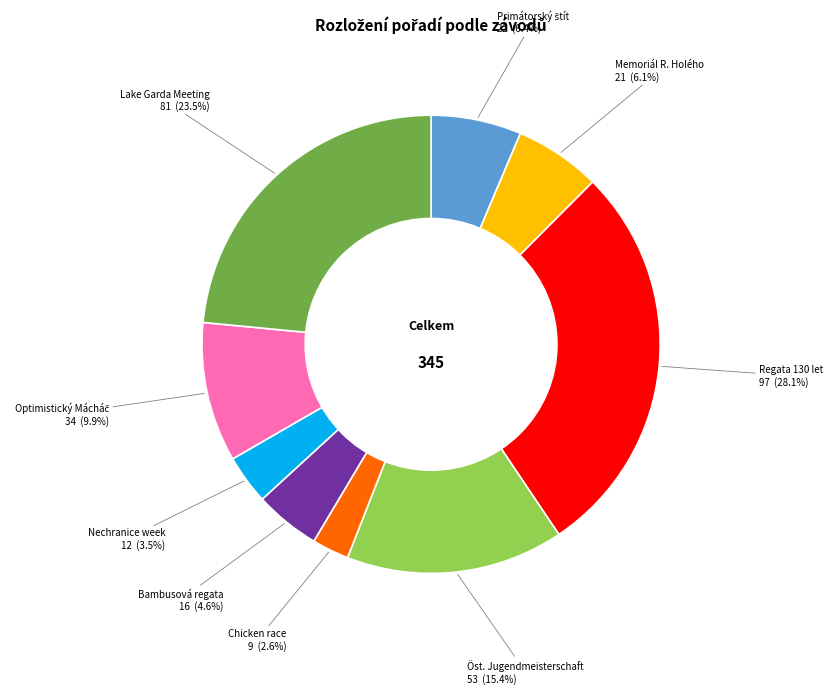

Is there any slice that represents more than half of the pie?

No